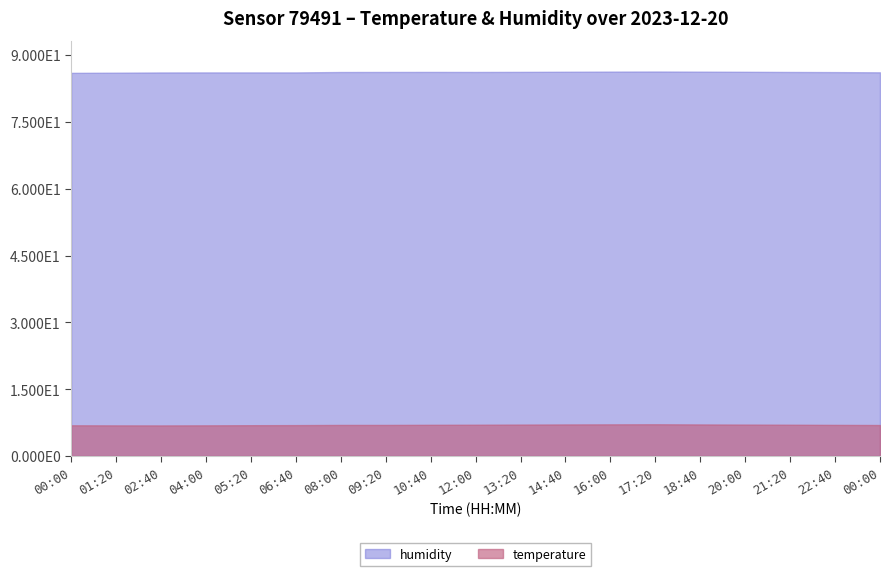

At which label does humidity reach its minimum?

00:00